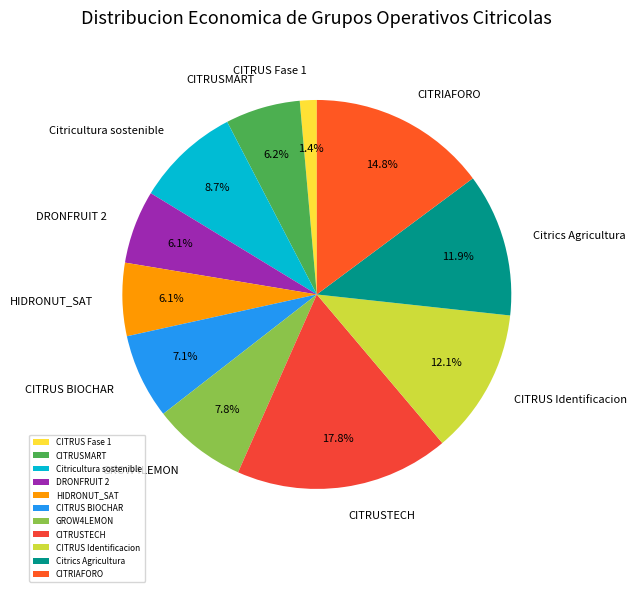

True or false: DRONFRUIT 2 accounts for 6% of the total.

True